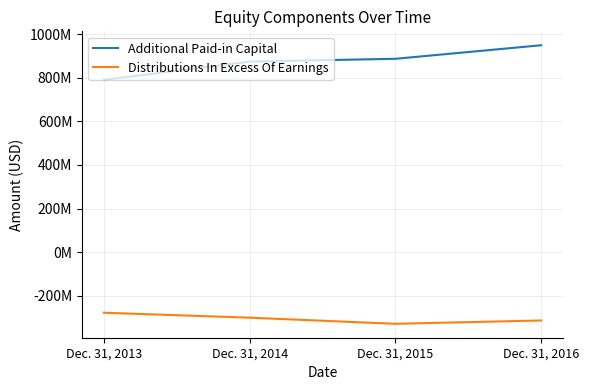

Does the chart have visible grid lines?

Yes